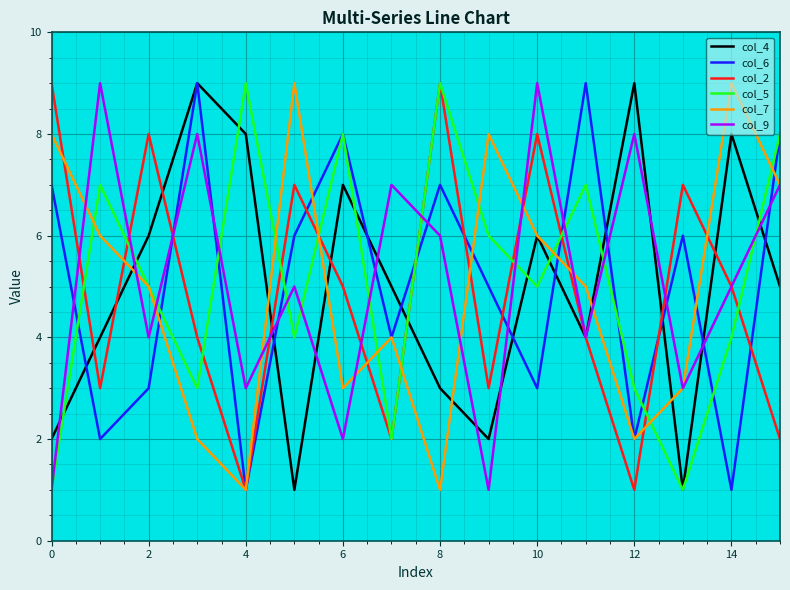

What is the greatest value displayed?

9